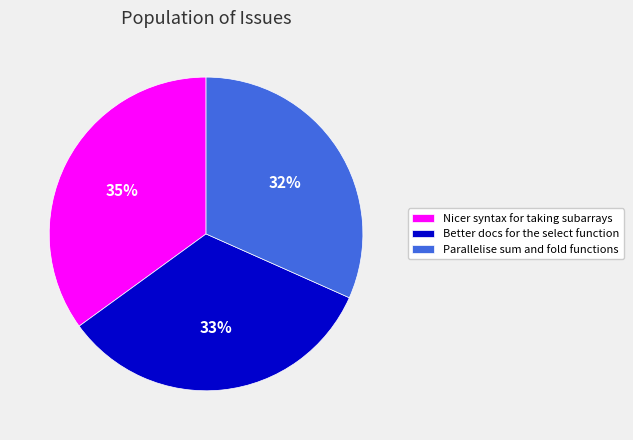

Which category has the biggest portion of the pie?

Nicer syntax for taking subarrays